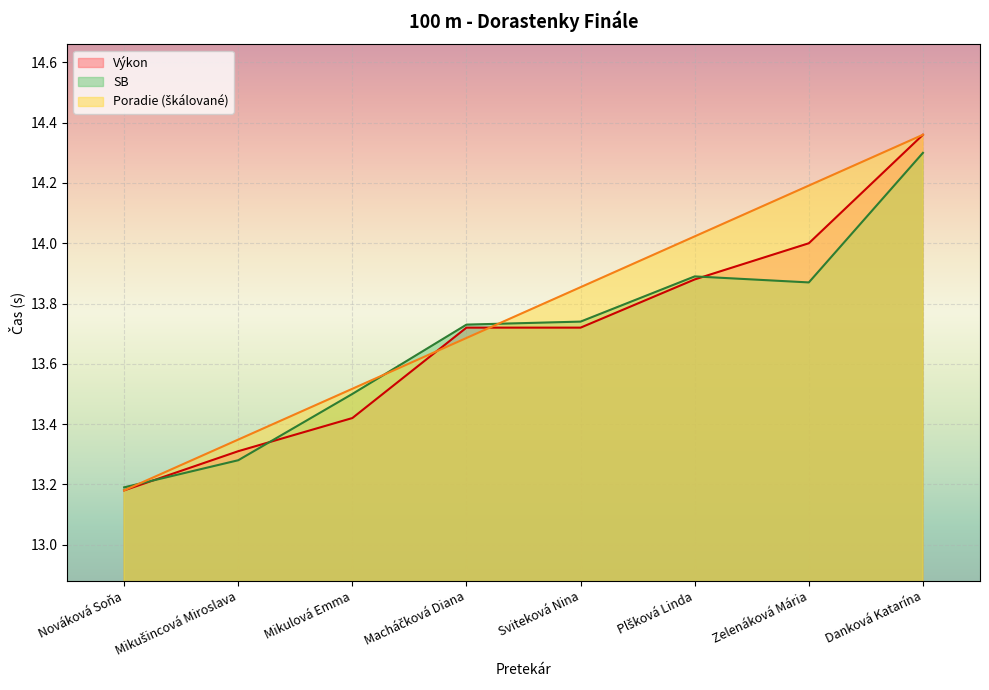

True or false: Výkon has a value of 3.4 at Danková Katarína.

False